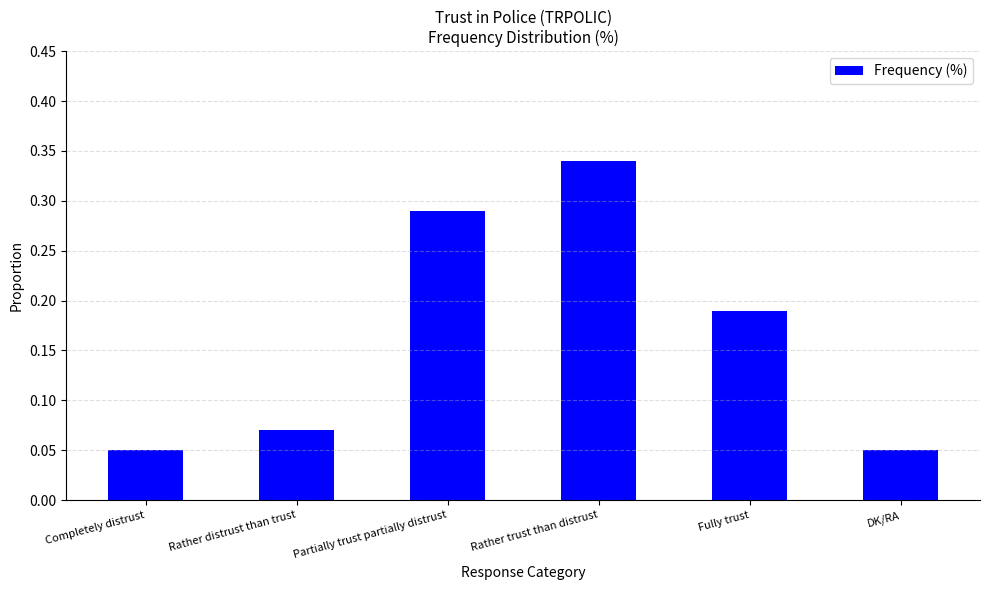

What is the sum of all values?

1.0